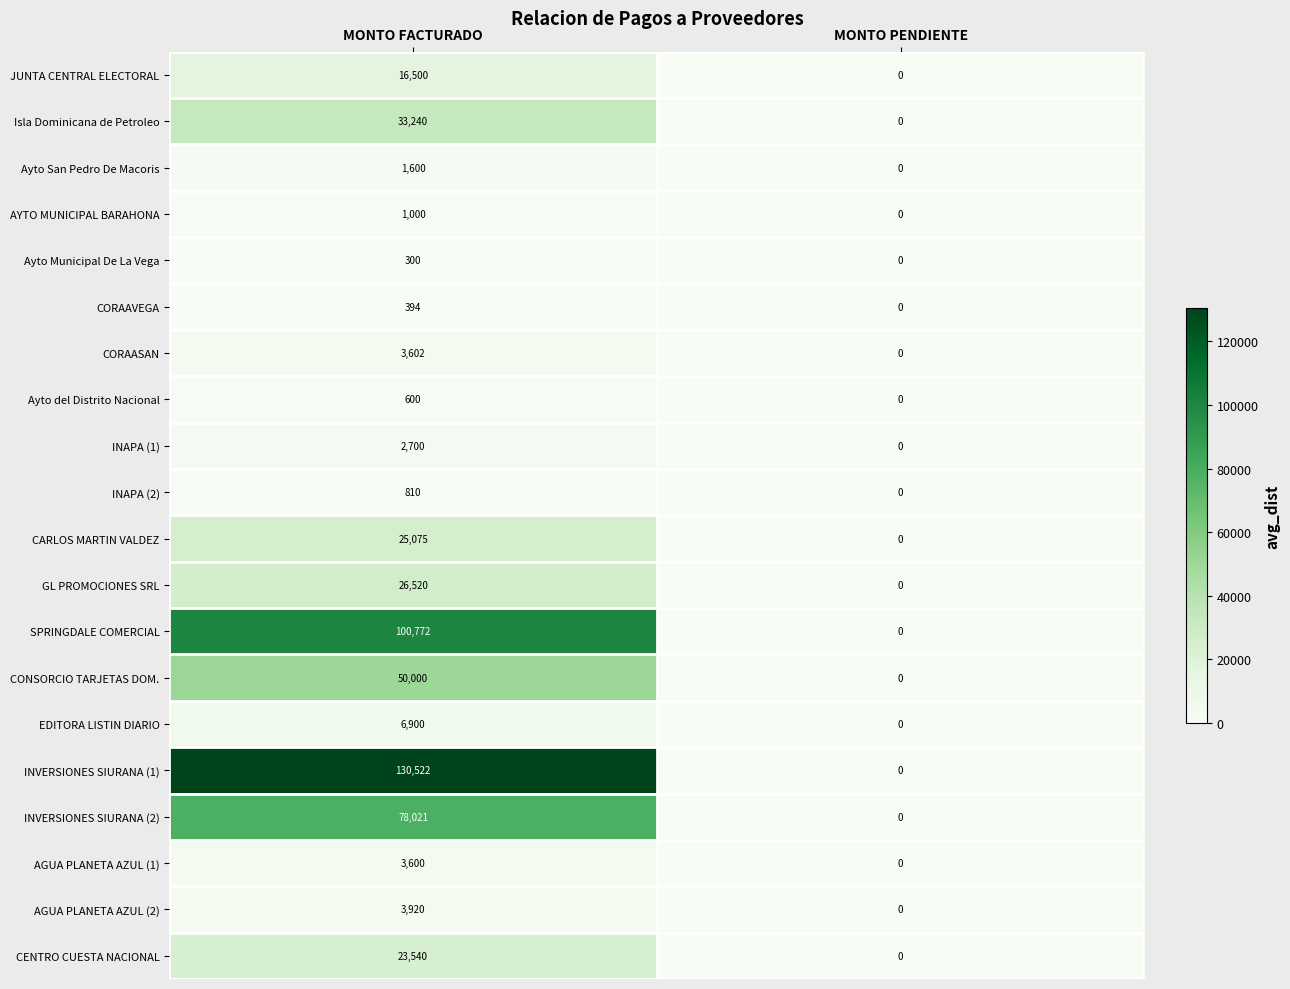

How many data points in INVERSIONES SIURANA (1) are less than 130522?

1